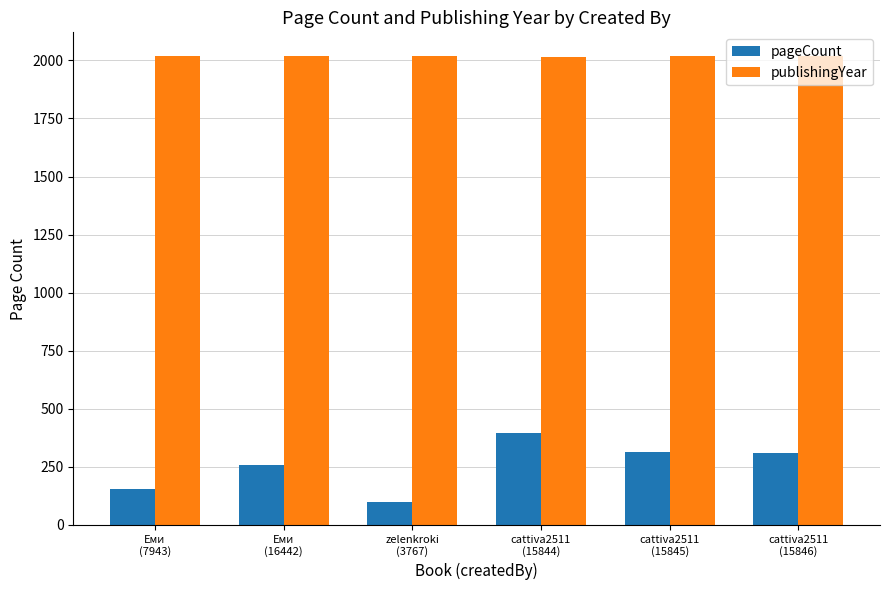

True or false: pageCount has a value of 396 at cattiva2511
(15844).

True